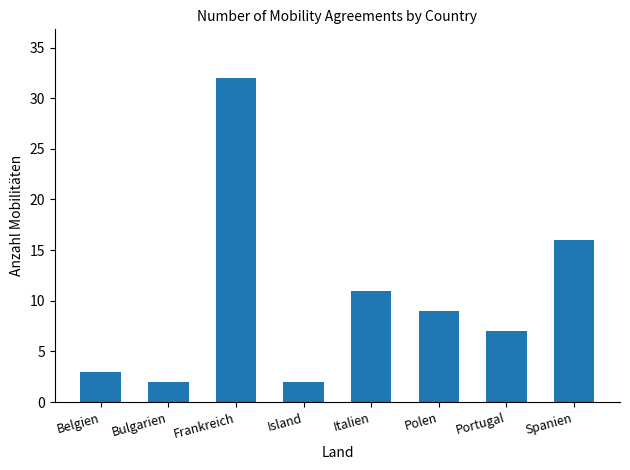

True or false: the data shows 2 at Island.

True